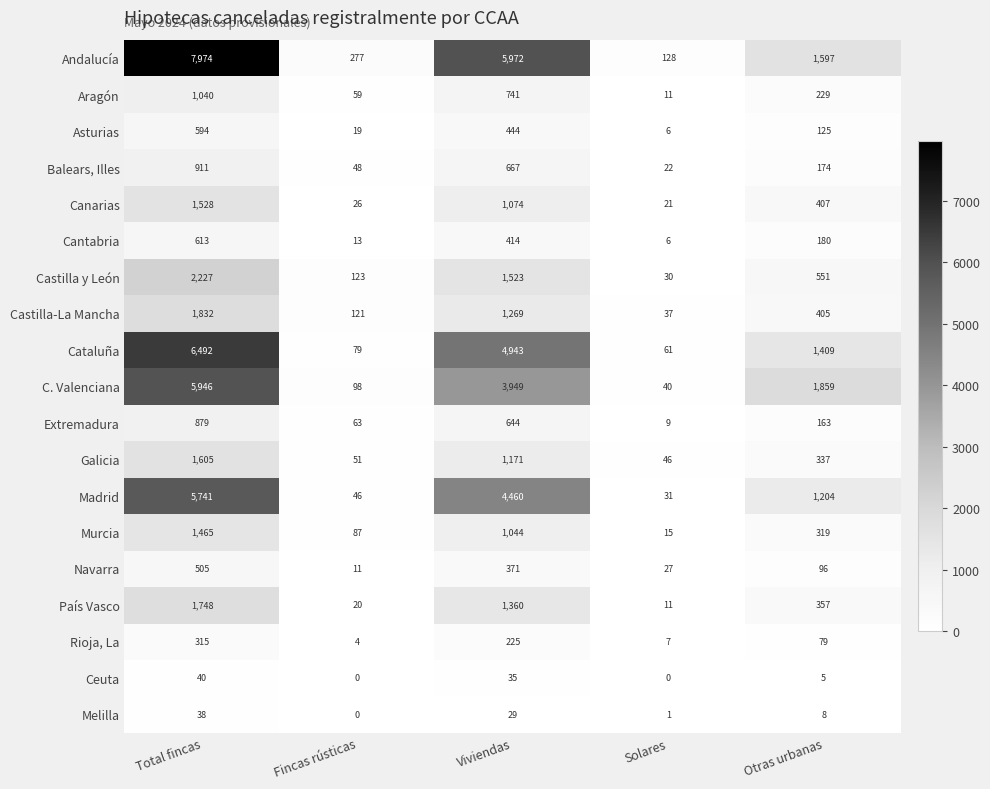

What is the sum of the Balears, Illes values at Fincas rústicas and Total fincas?

959